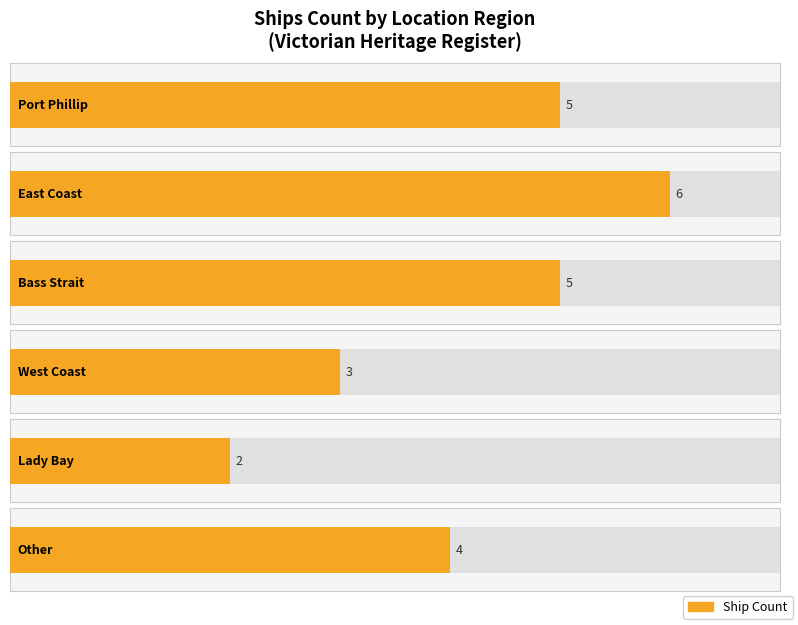

What value does the data have at Other?

4